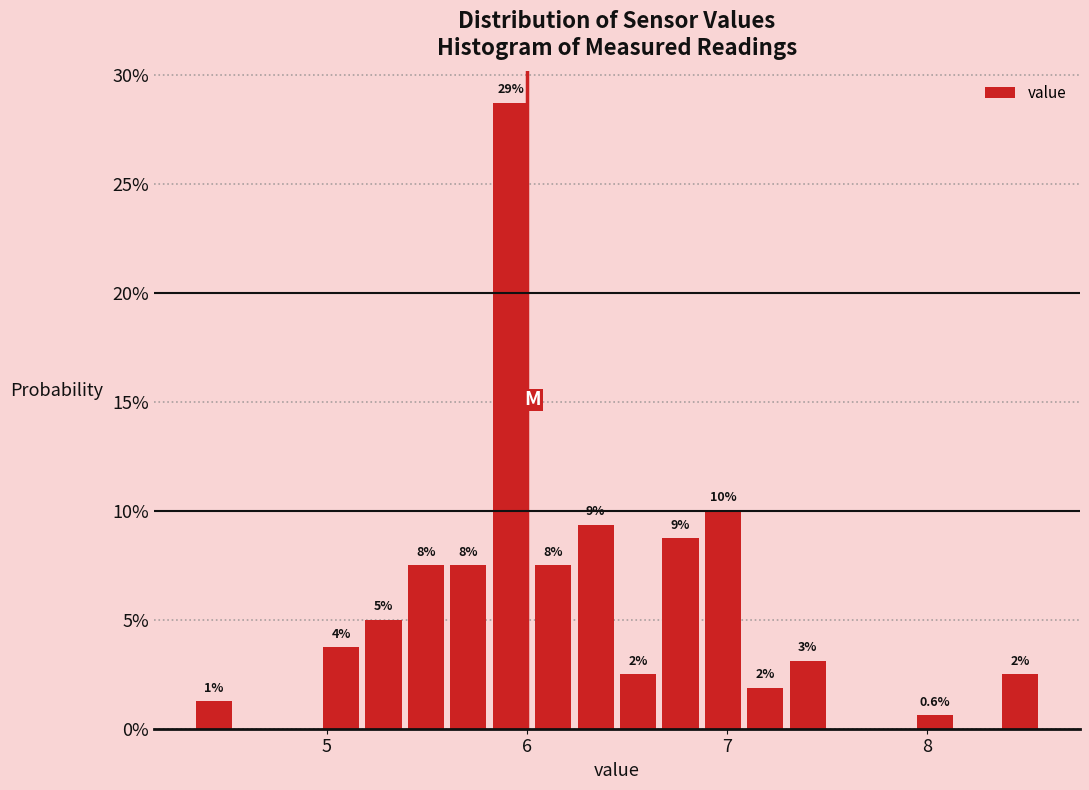

Around what value on the x-axis is the tallest bar? Give the approximate position of its centre, as read against the axis.

5.9